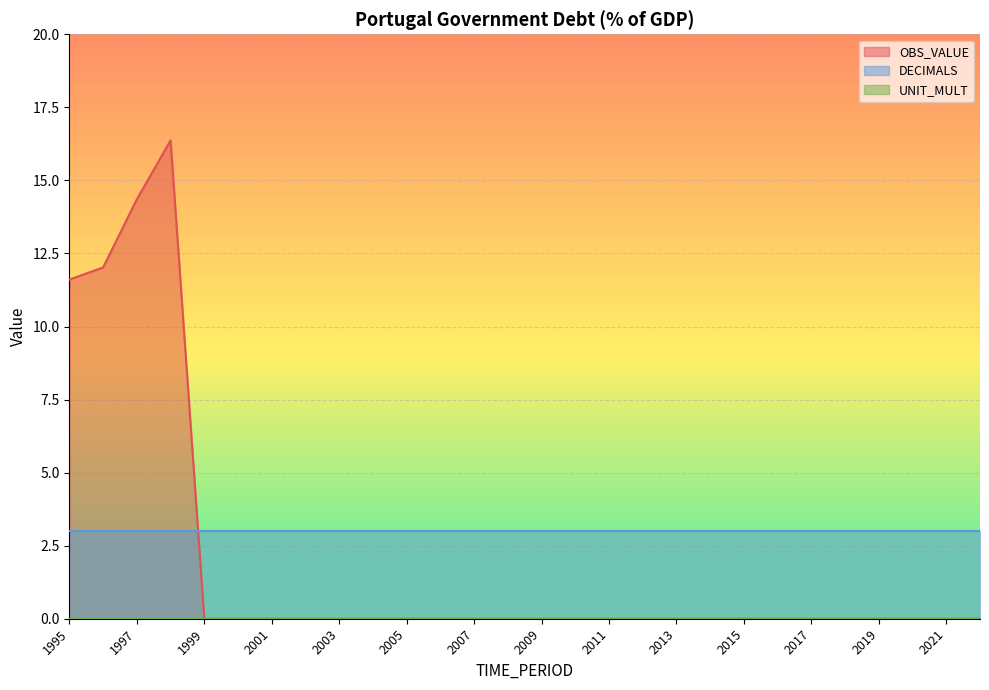

The OBS_VALUE series shows 0.0 at 2017. True or false?

True